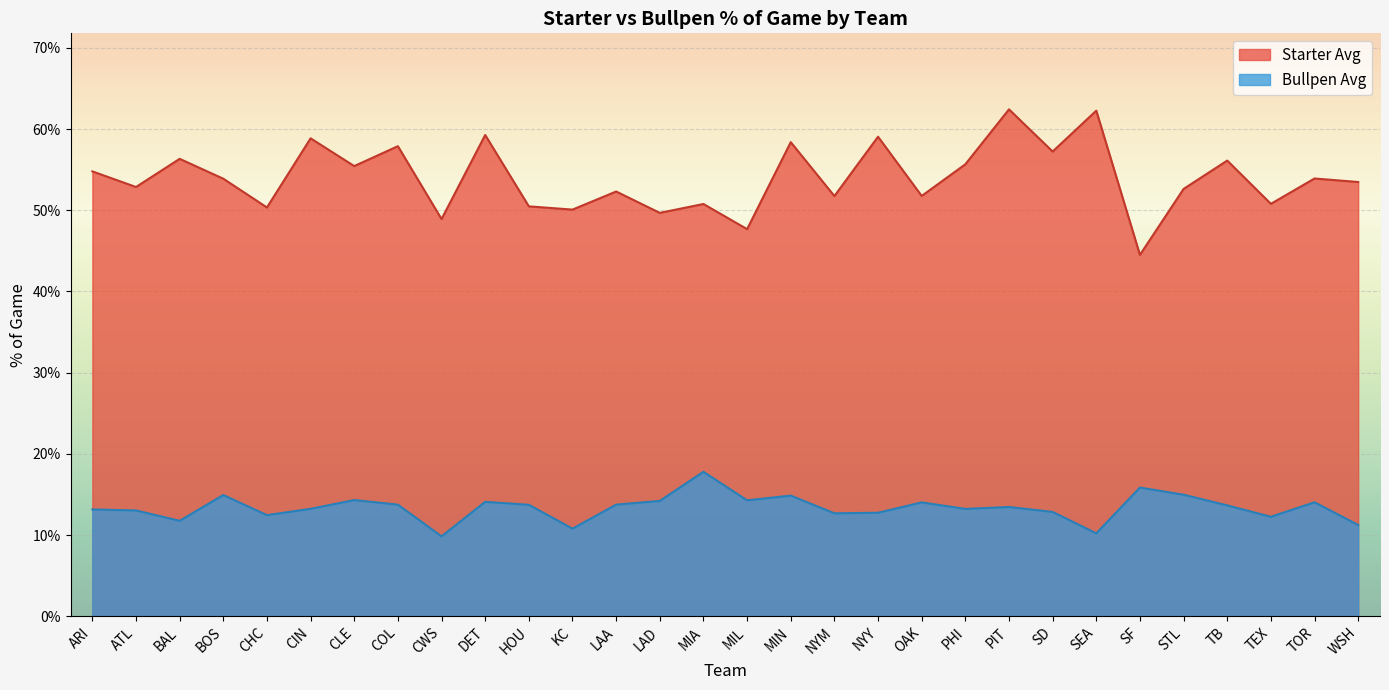

The Starter Avg series shows 0.5 at LAA. True or false?

True